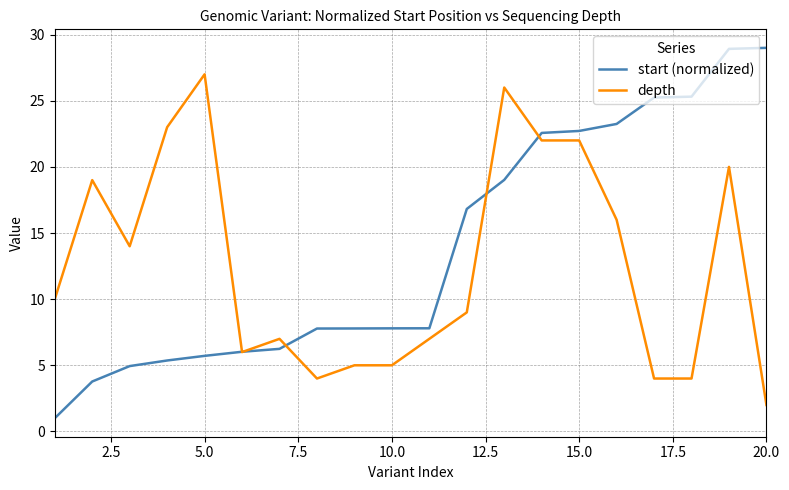

Rank the series by their average value, from lowest to highest.

depth, start (normalized)